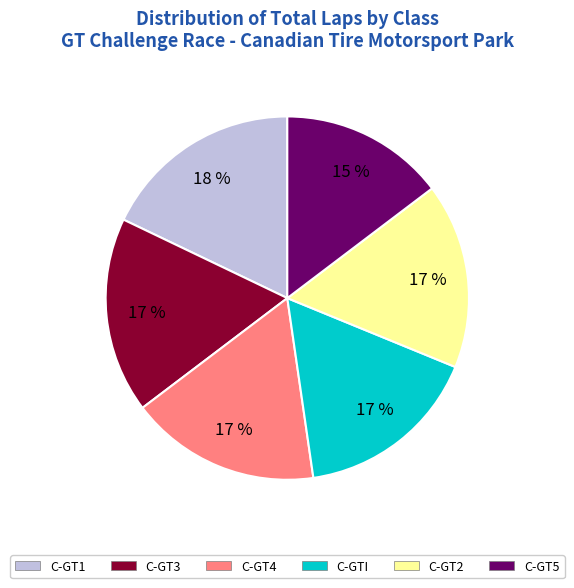

True or false: C-GT4 accounts for 17% of the total.

True